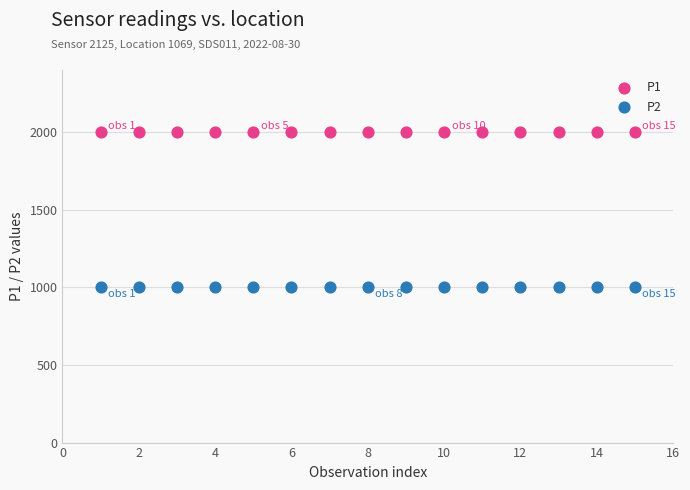

Which series contains the highest Y value?

P1